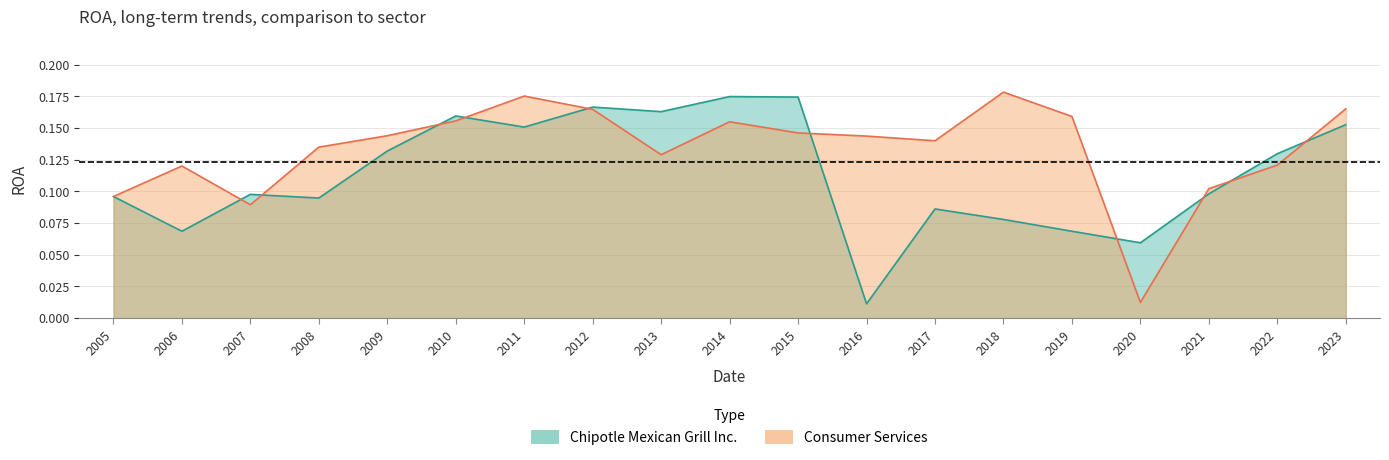

At which label does Consumer Services reach its peak?

2018